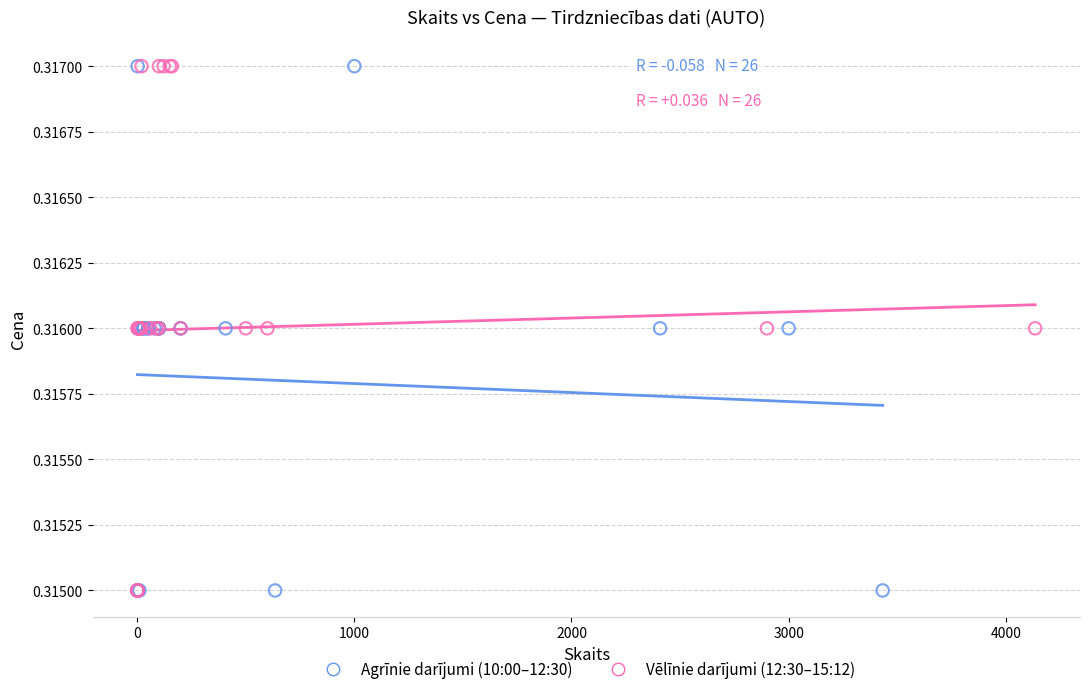

What are all the series names shown in the legend?

Agrīnie darījumi (10:00–12:30), Vēlīnie darījumi (12:30–15:12)